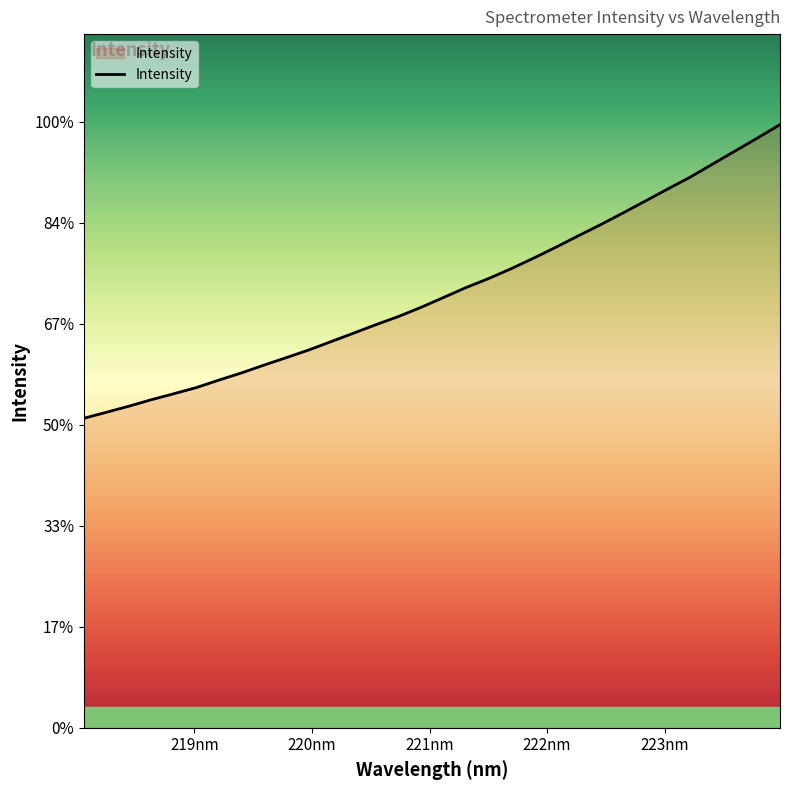

Does the chart have visible grid lines?

No